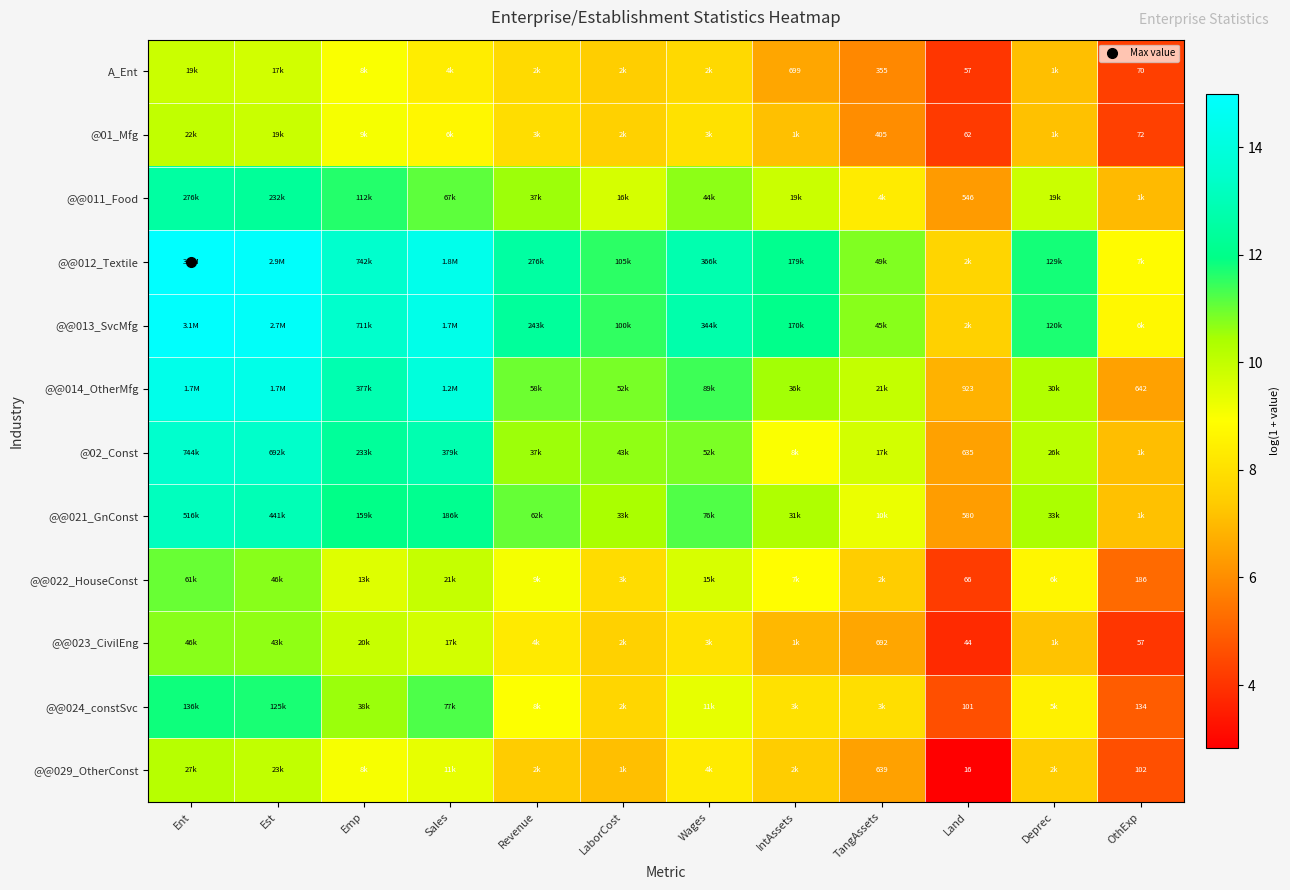

What is the sum of the @@011_Food values at Revenue and TangAssets?

18.9